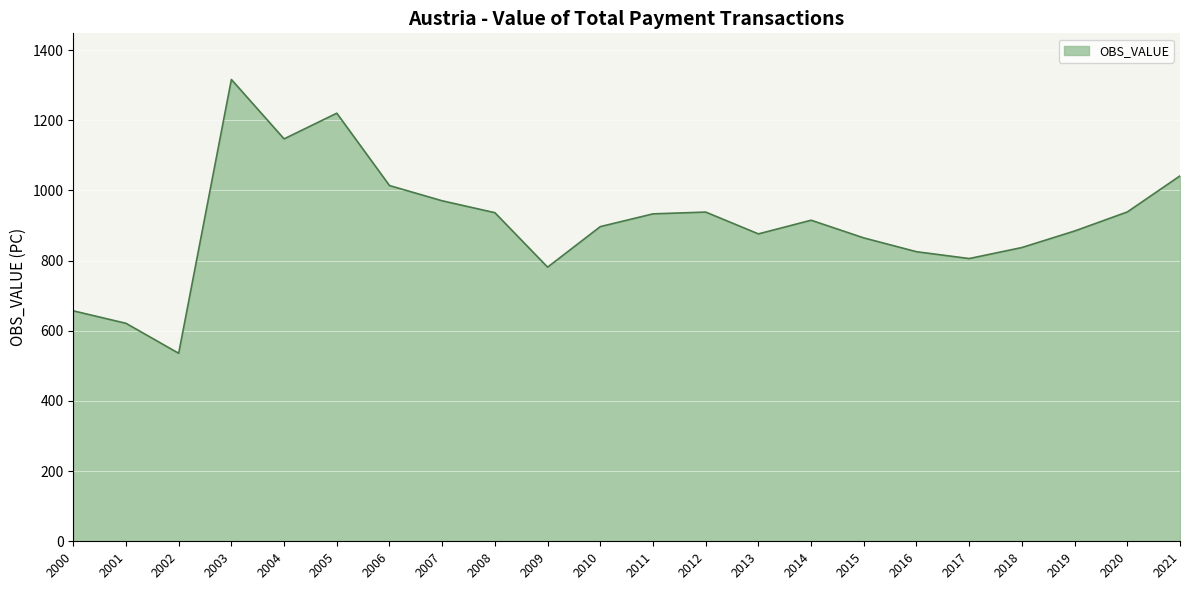

What value does the data have at 2018?

837.2